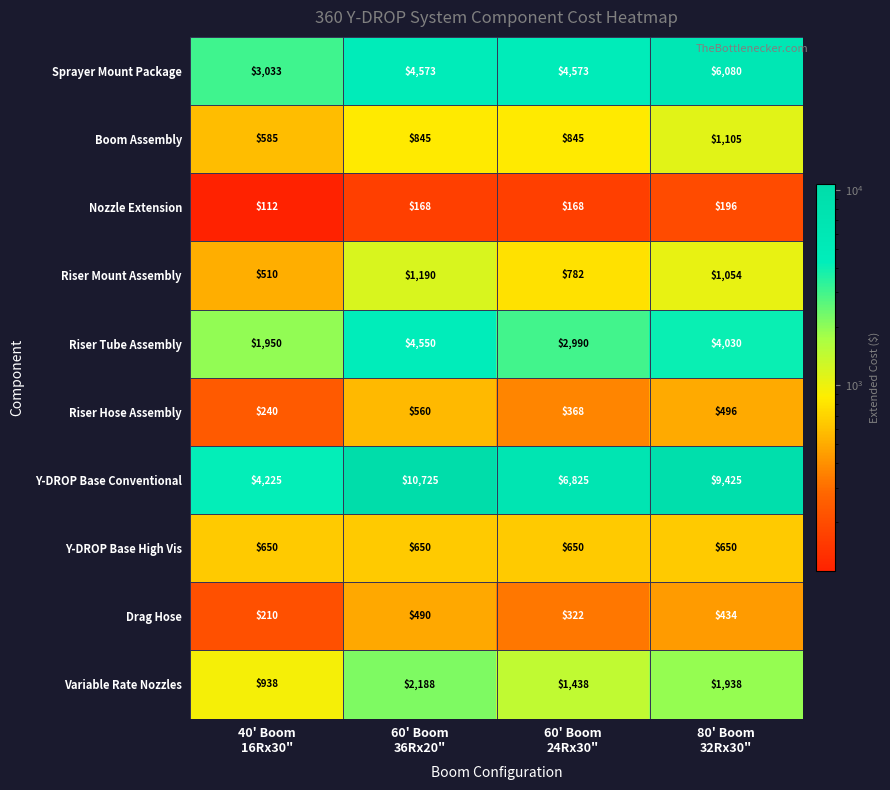

What is the average value of the Y-DROP Base High Vis series?

650